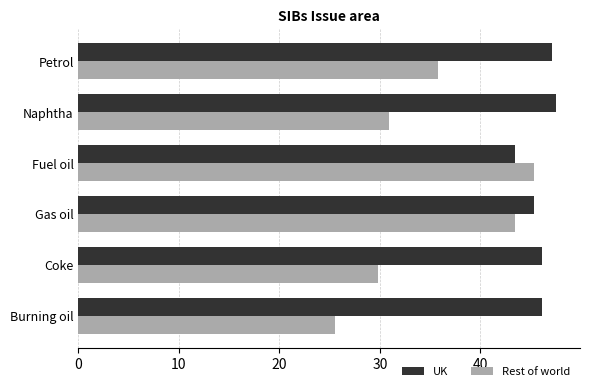

What is the difference between the maximum and second lowest values in the Rest of world series?

15.5